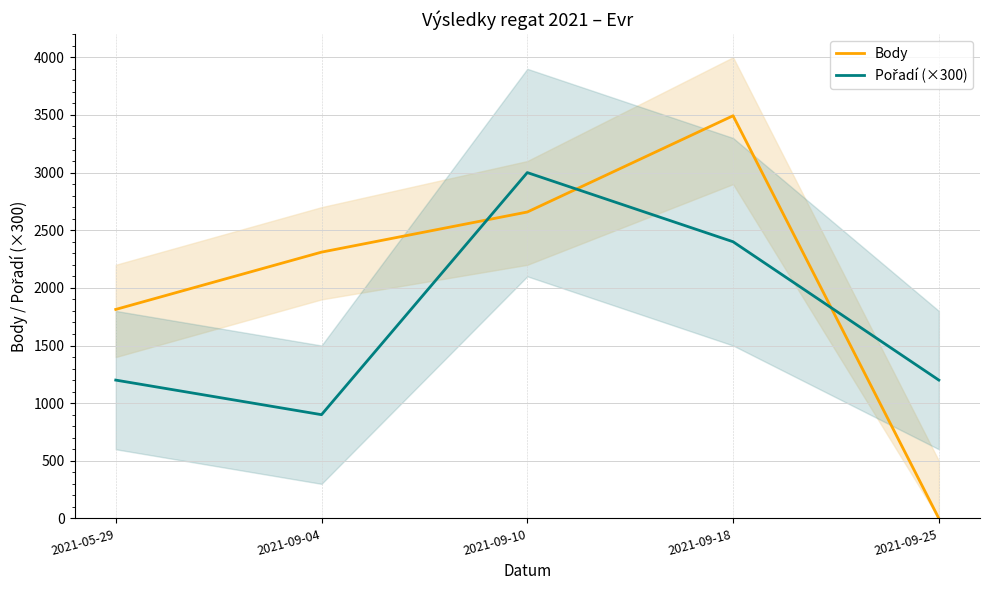

What is the sum of all Pořadí (×300) values?

8700